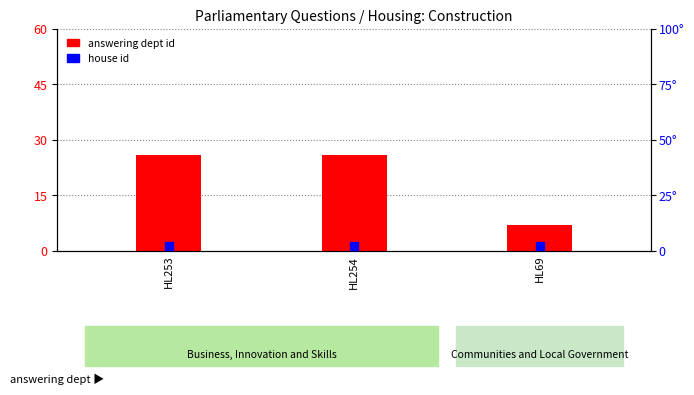

Which series contains the lowest Y value?

house id